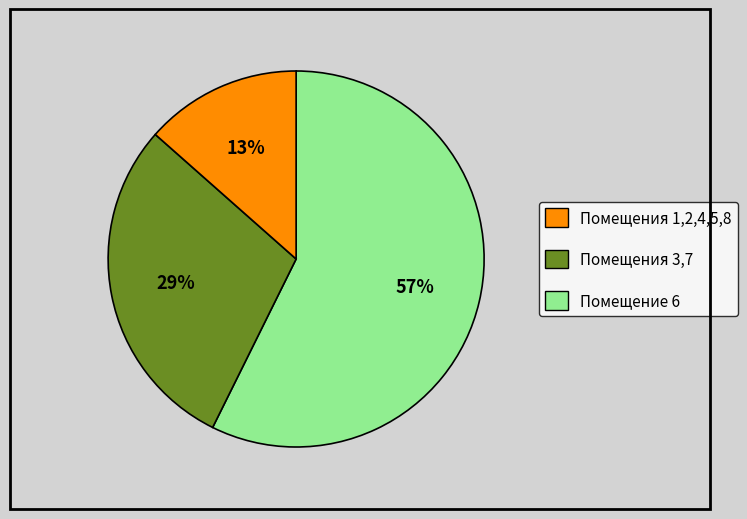

Is there any slice that represents more than half of the pie?

Yes